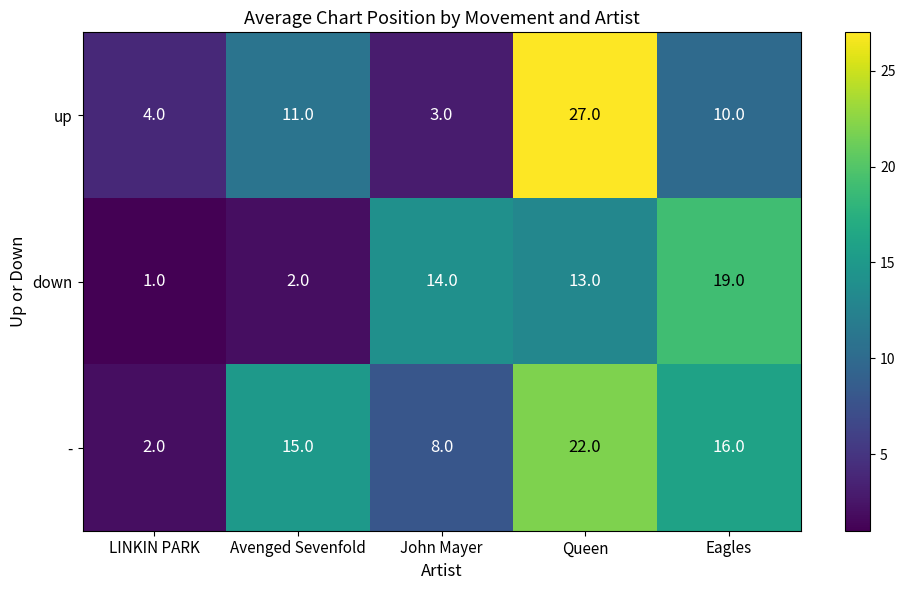

Reading left to right, transcribe all the data shown in this chart.

up: LINKIN PARK=4	Avenged Sevenfold=11	John Mayer=3	Queen=27	Eagles=10
down: LINKIN PARK=1	Avenged Sevenfold=2	John Mayer=14	Queen=13	Eagles=19
-: LINKIN PARK=2	Avenged Sevenfold=15	John Mayer=8	Queen=22	Eagles=16